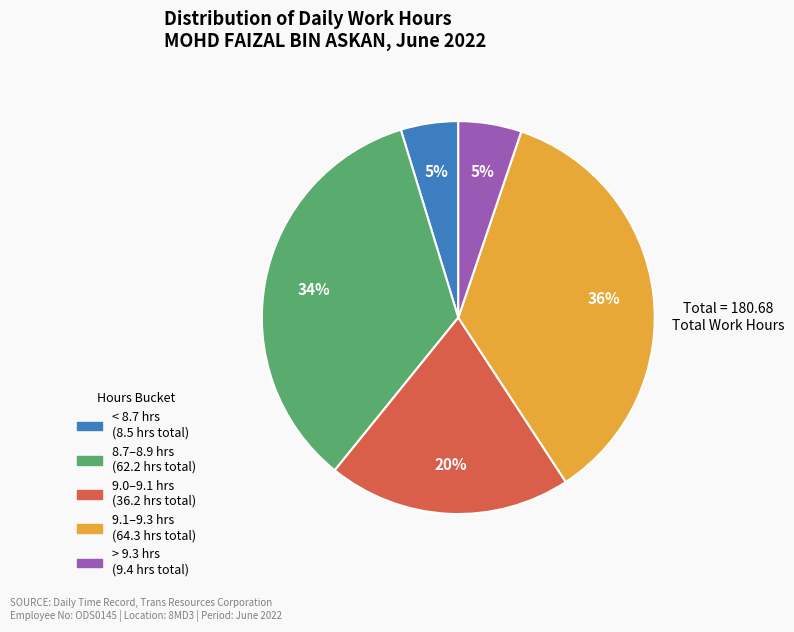

Is there any slice that represents more than half of the pie?

No